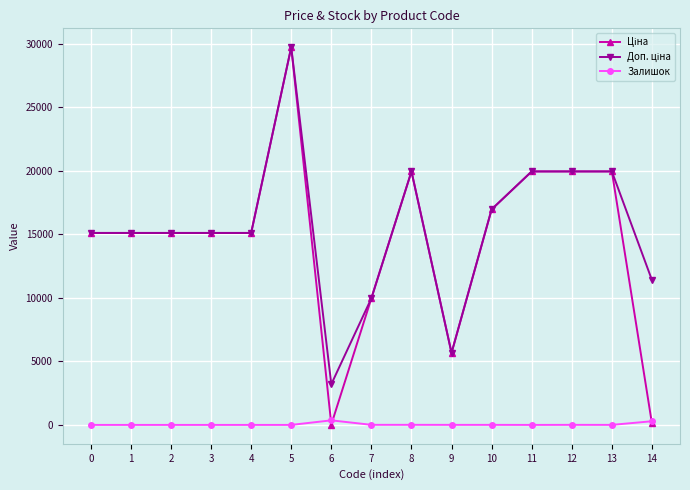

At which category is the sum across all series the highest?

5